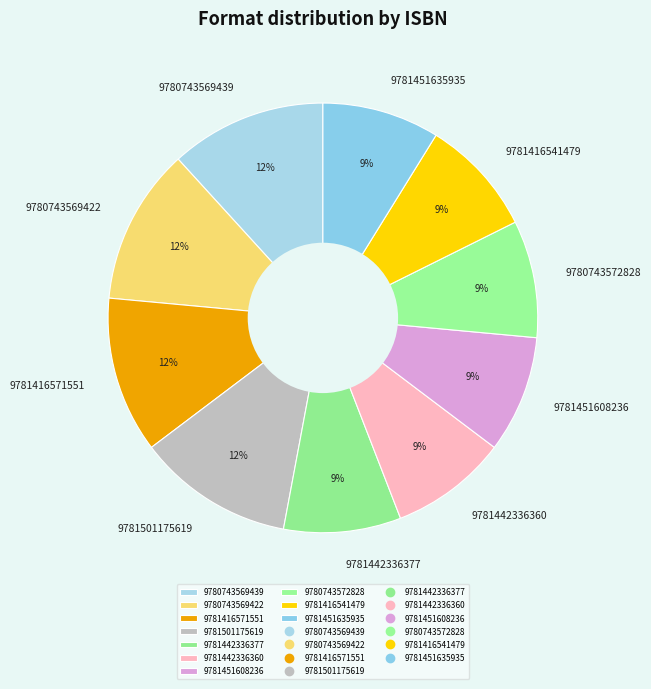

What is the ratio of the value at 9780743572828 to the value at 9781451608236?

1.0